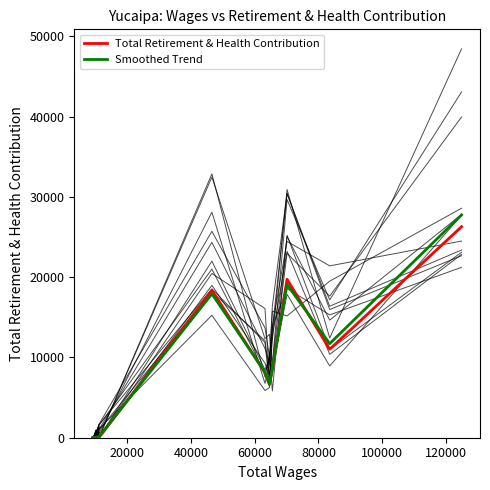

What is the highest value of the Smoothed Trend series?

27754.1